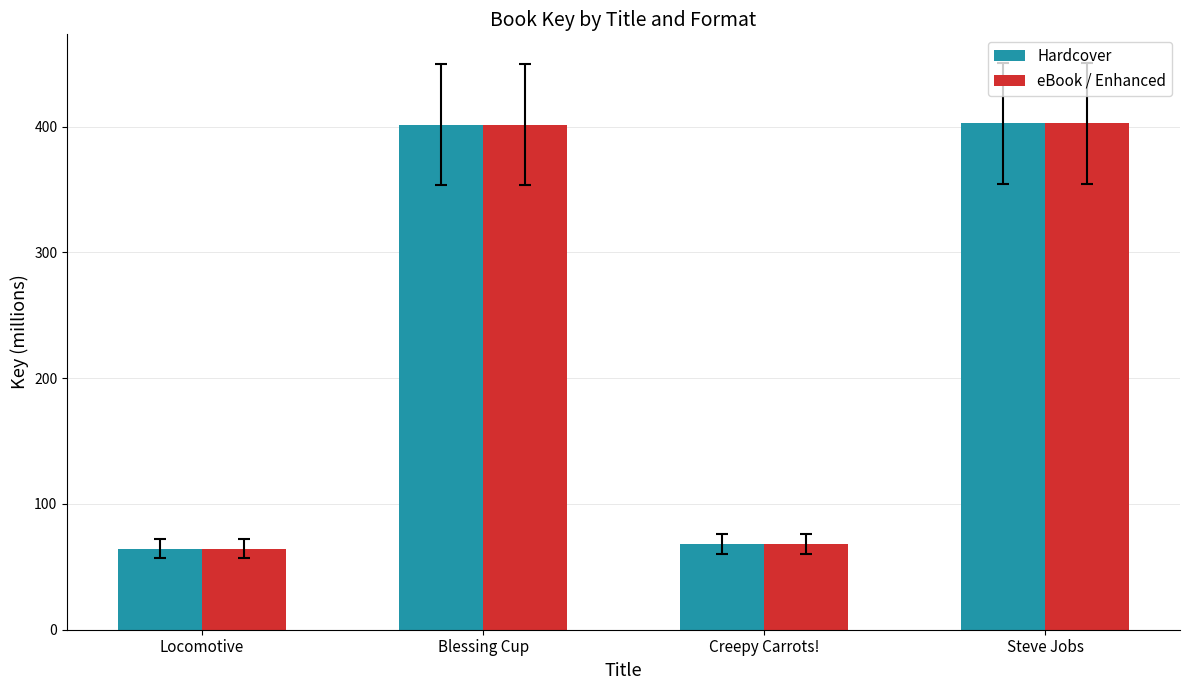

The value of Hardcover at Creepy Carrots! is 68.3. True or false?

True